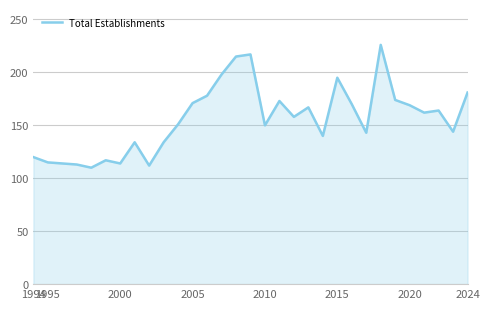

What is the minimum value shown in the chart?

110